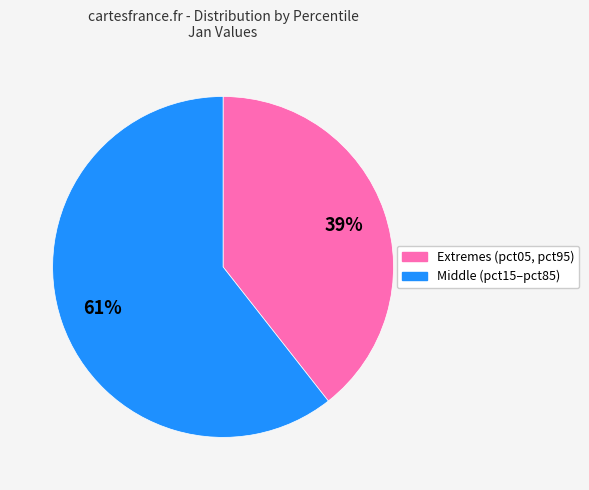

How many segments does this pie chart have?

2